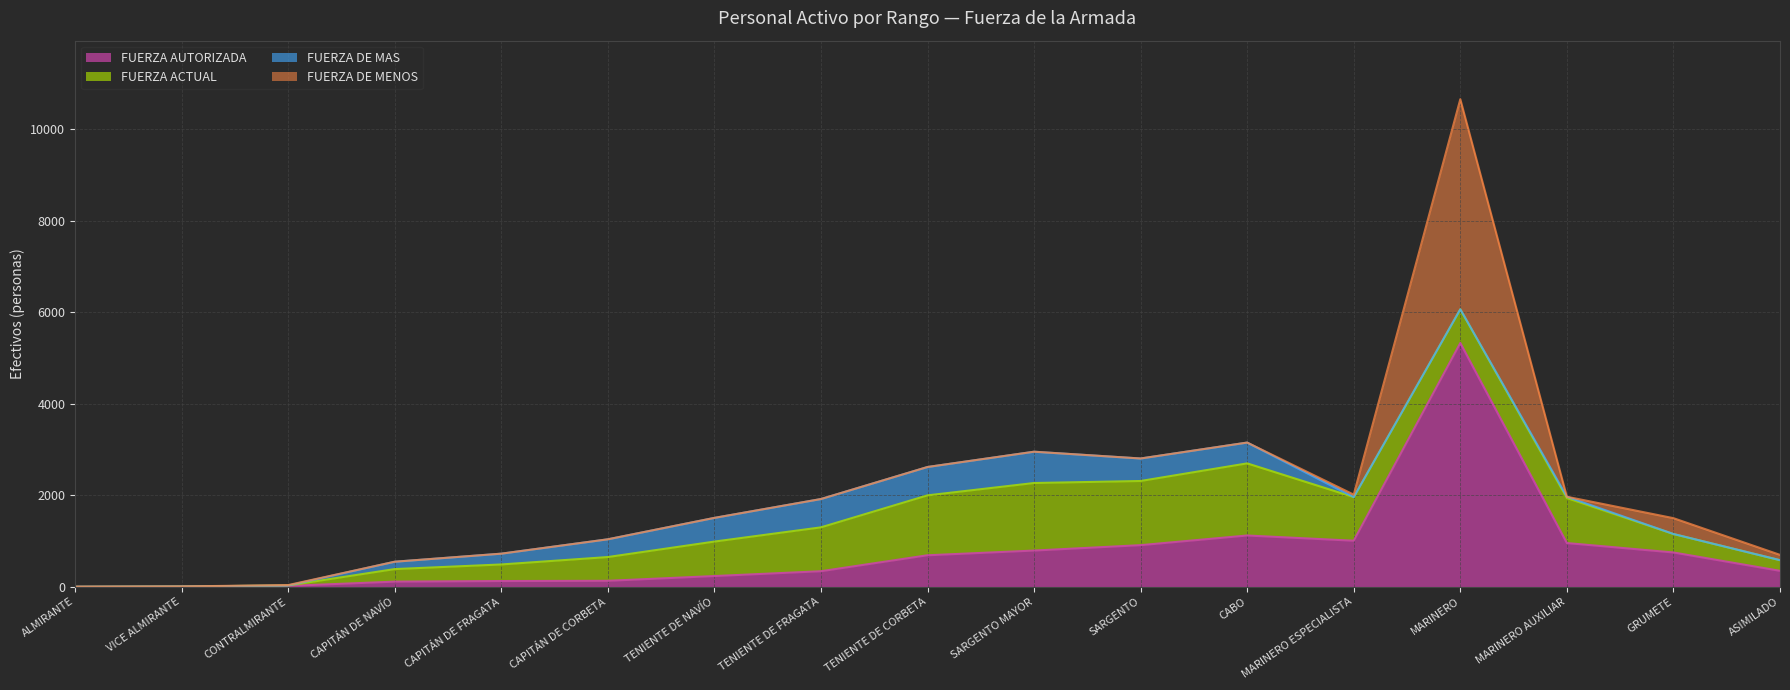

At which category is the sum across all series the highest?

MARINERO